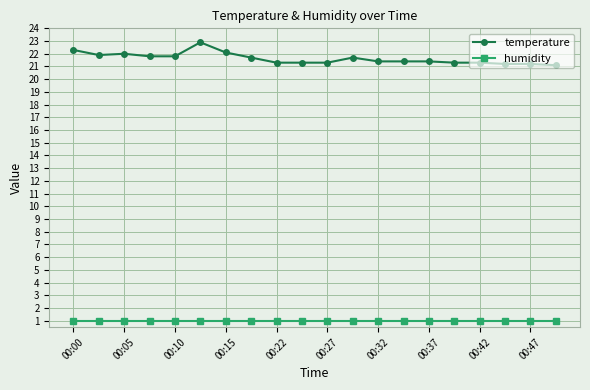

Which series has the widest spread of values?

temperature